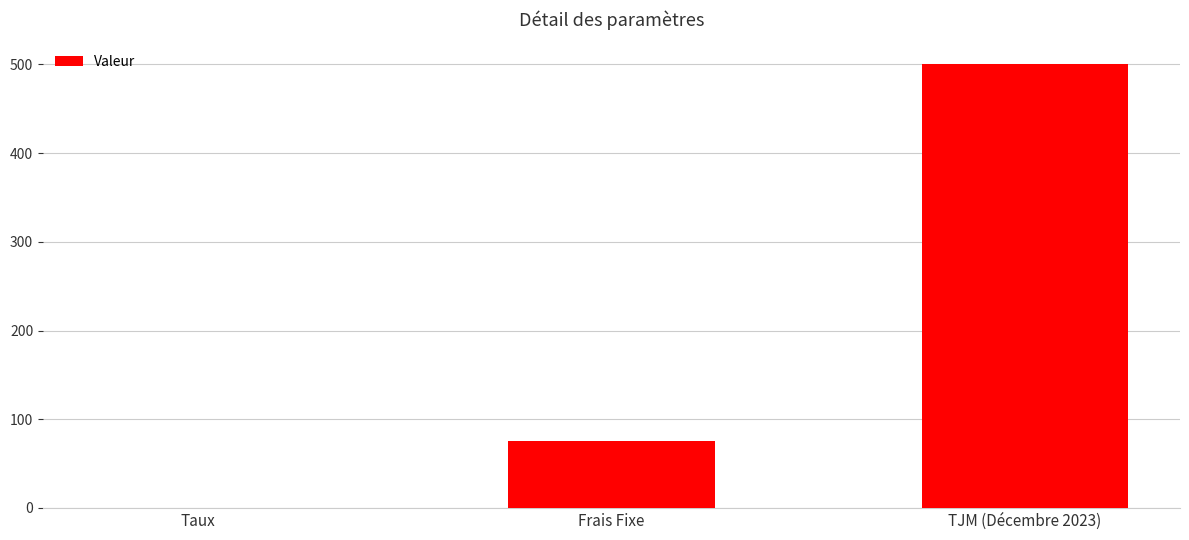

Count the number of data series in this chart.

1